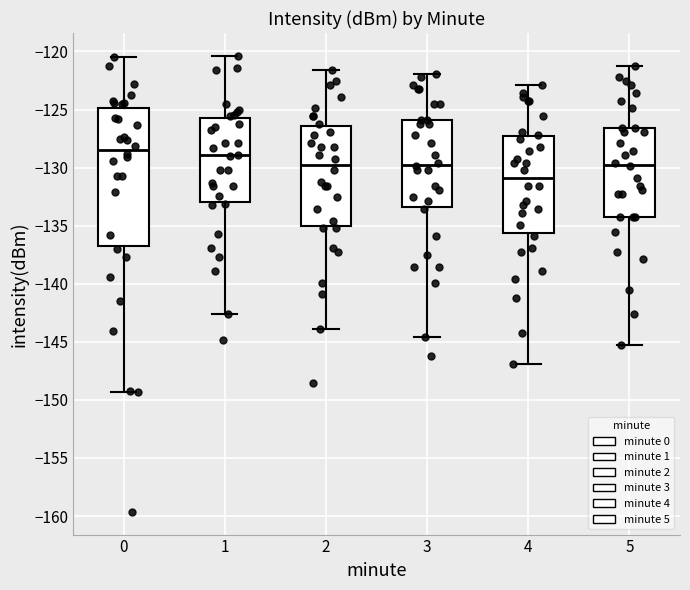

Comparing the boxes themselves (not the whiskers), which one is the tallest?

0